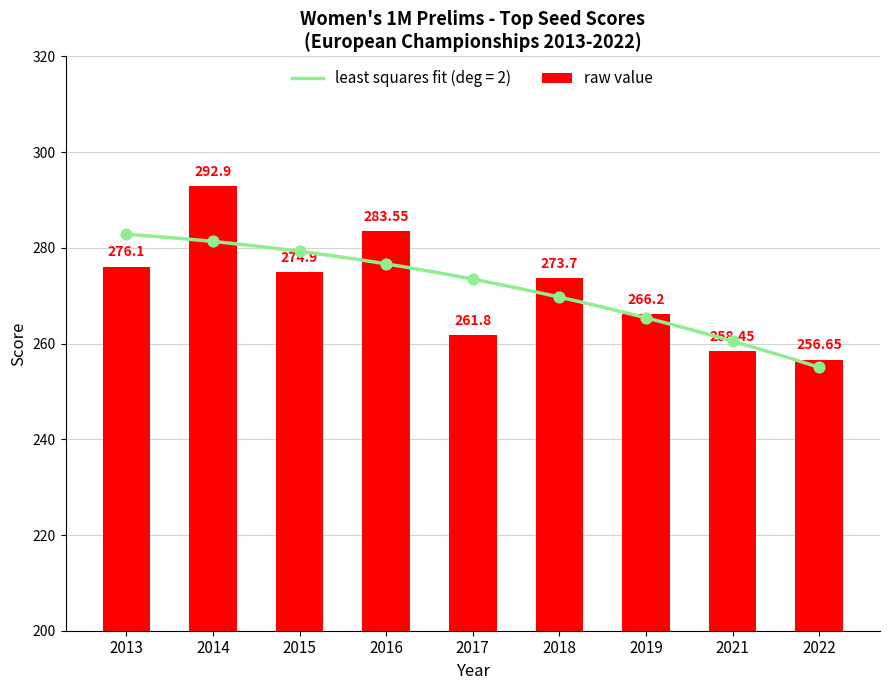

Which has a higher value, 2014 or 2018?

2014